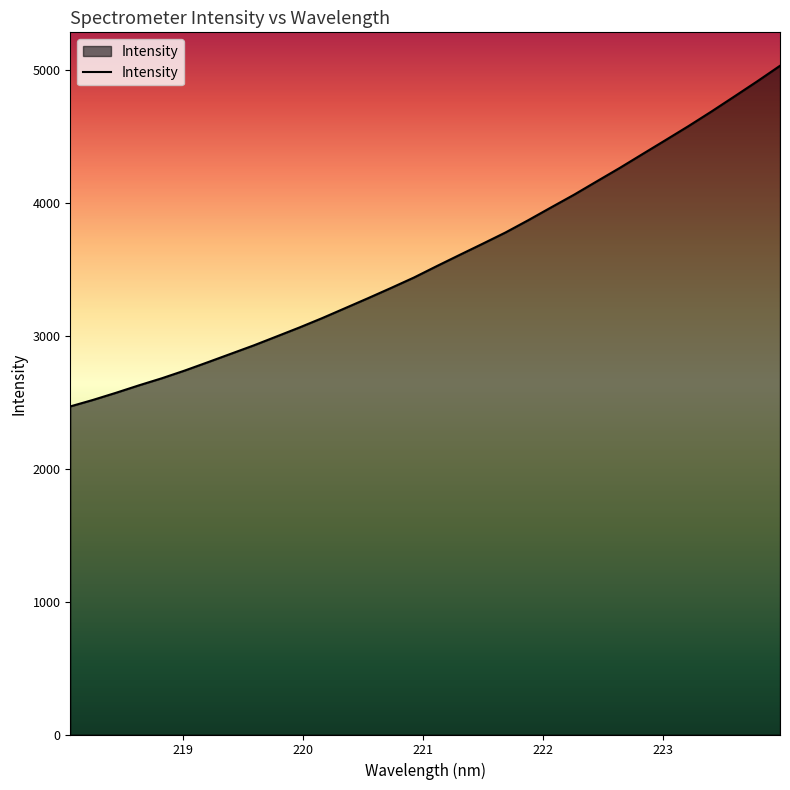

What is the smallest value displayed?

2470.1